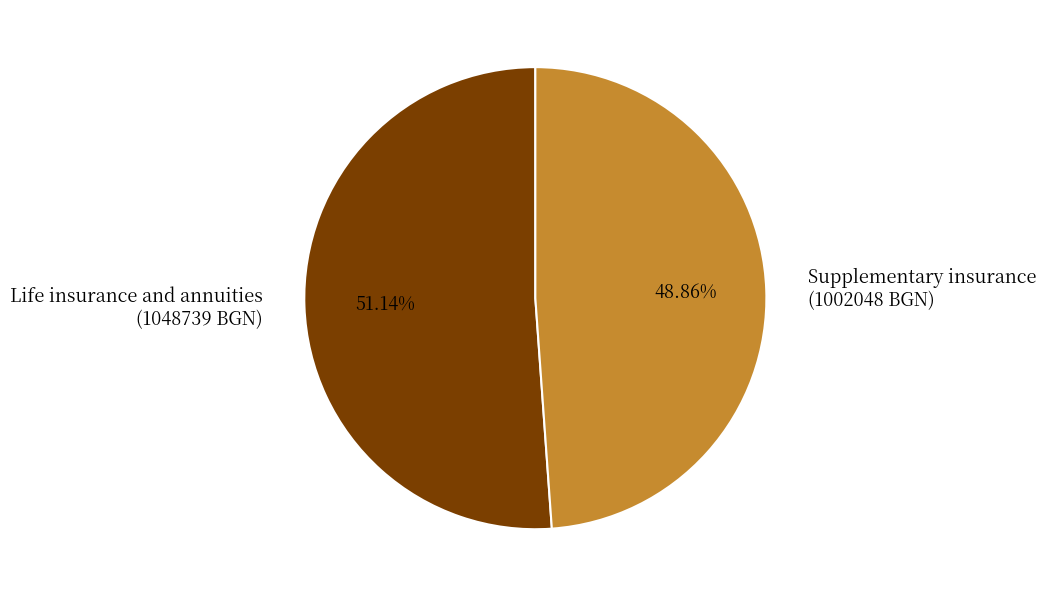

How many segments does this pie chart have?

2